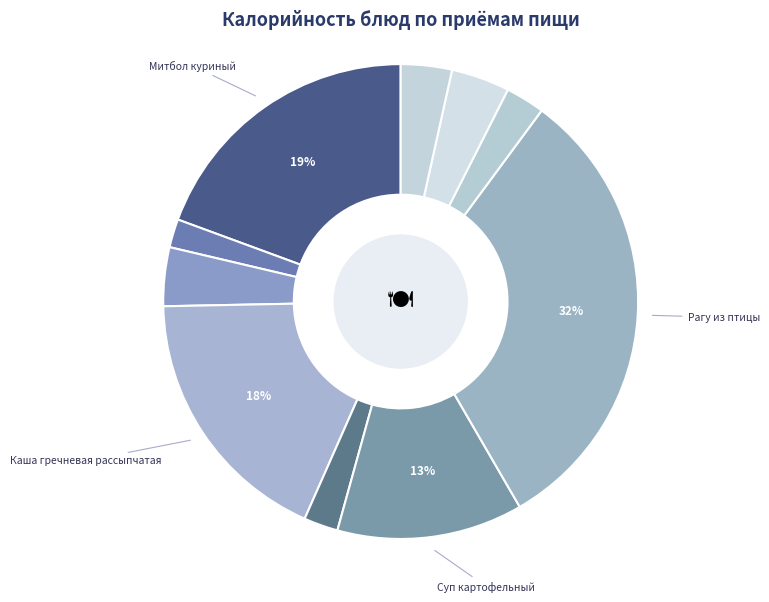

How many slices are in this pie chart?

10